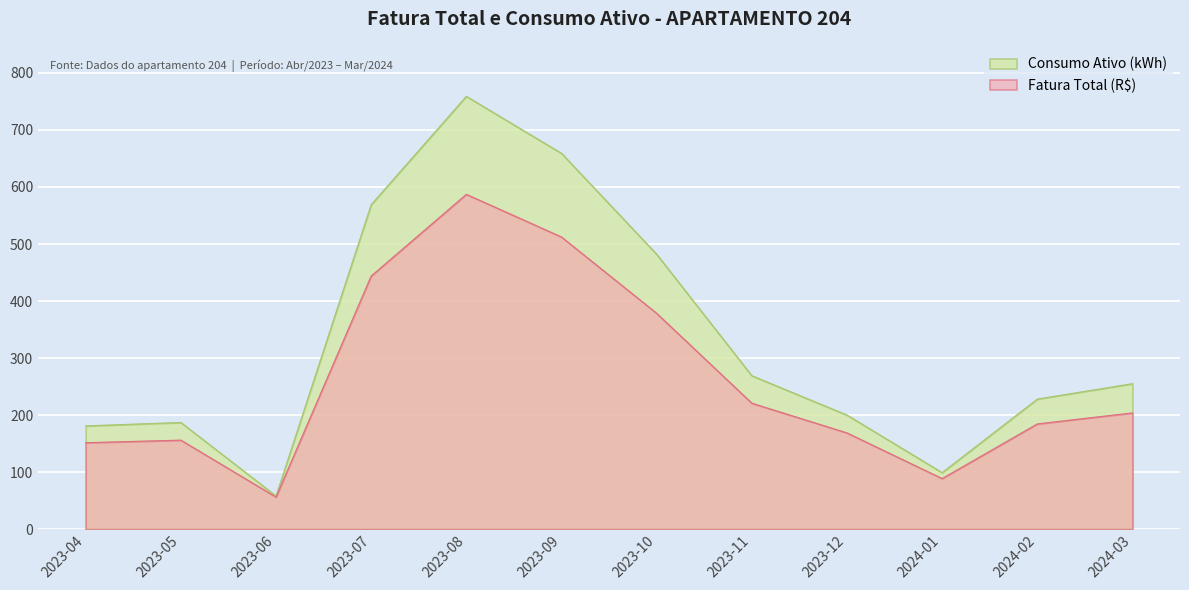

Rank the series by their maximum value, from highest to lowest.

Consumo Ativo (kWh), Fatura Total (R$)